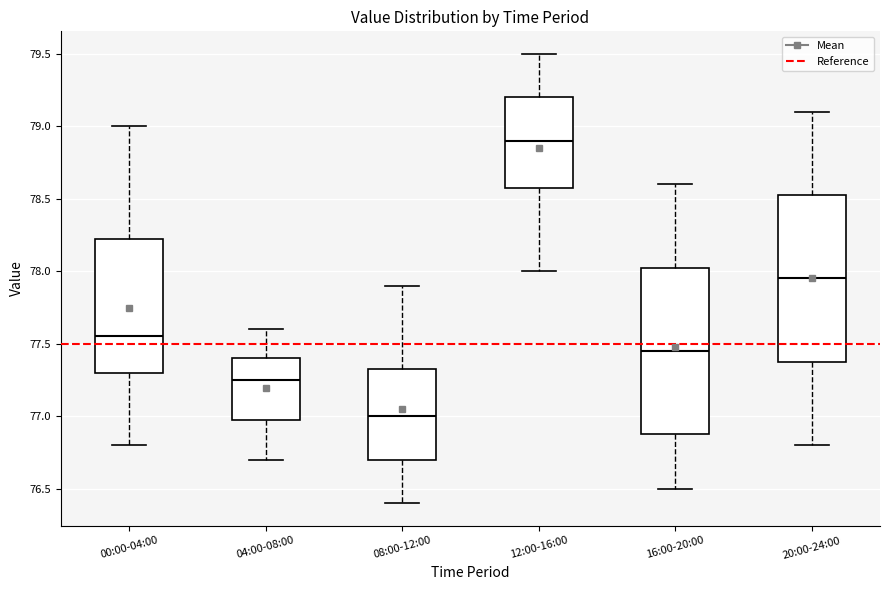

Where is the upper edge of the box for 20:00-24:00 on the y-axis? The values are not printed on the chart, so give them approximately, as read against the axis.

78.55